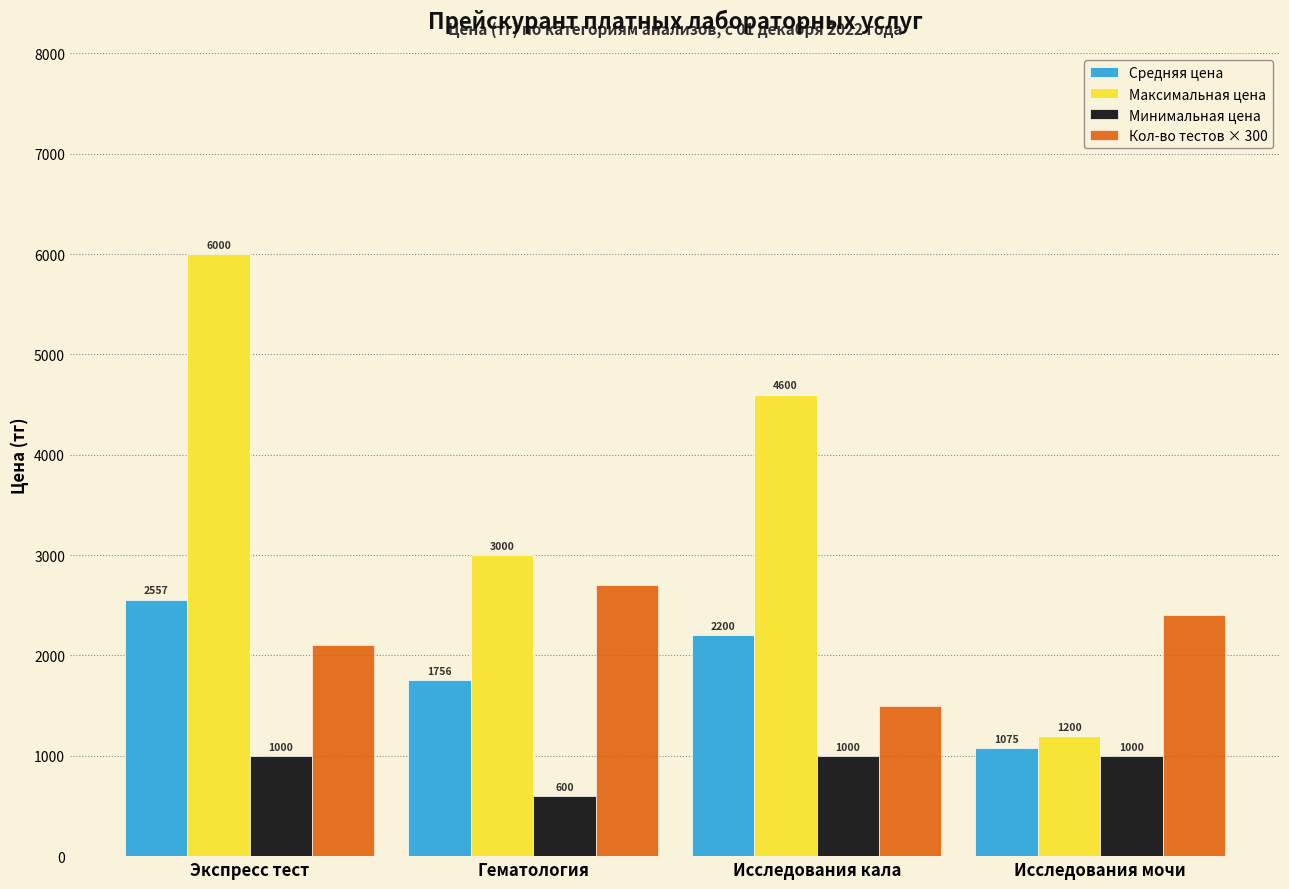

What is the label of the 4th bar from the right?

Экспресс тест